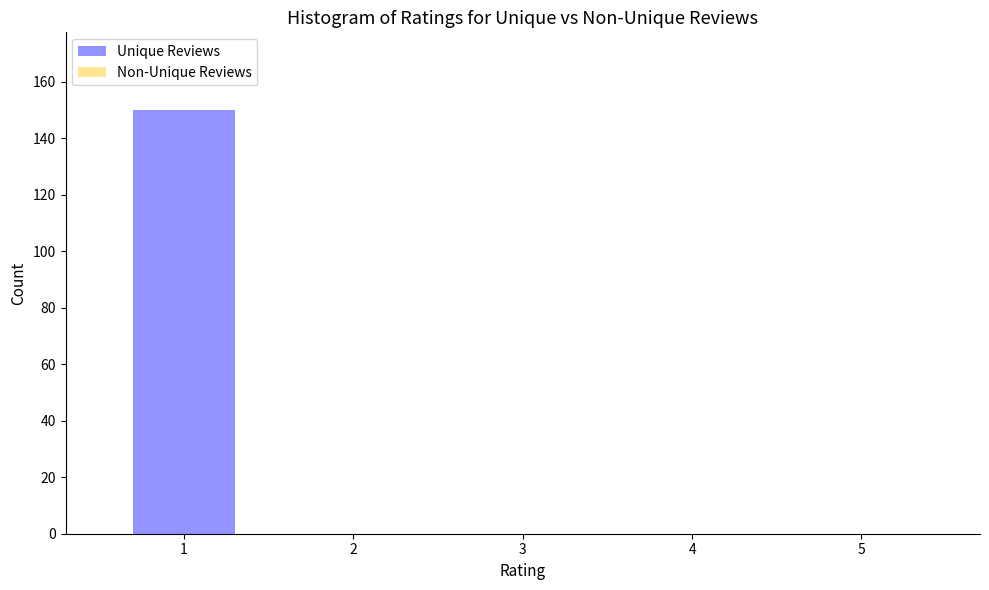

Reading left to right, list all the values displayed in this chart.

1=150	2=0	3=0	4=0	5=0